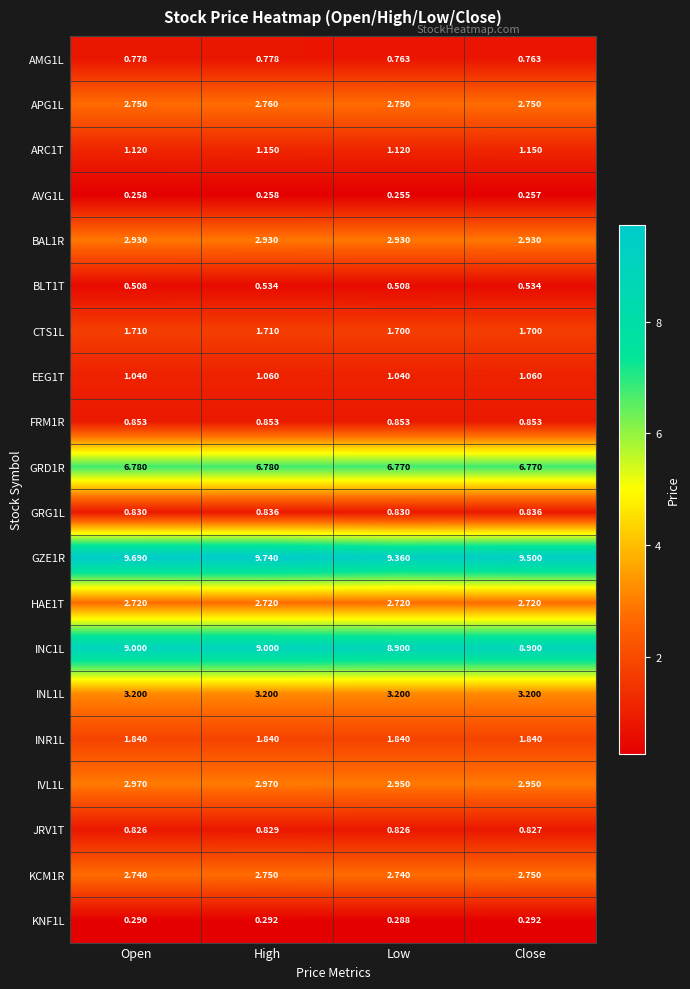

At which category is the sum across all series the highest?

High